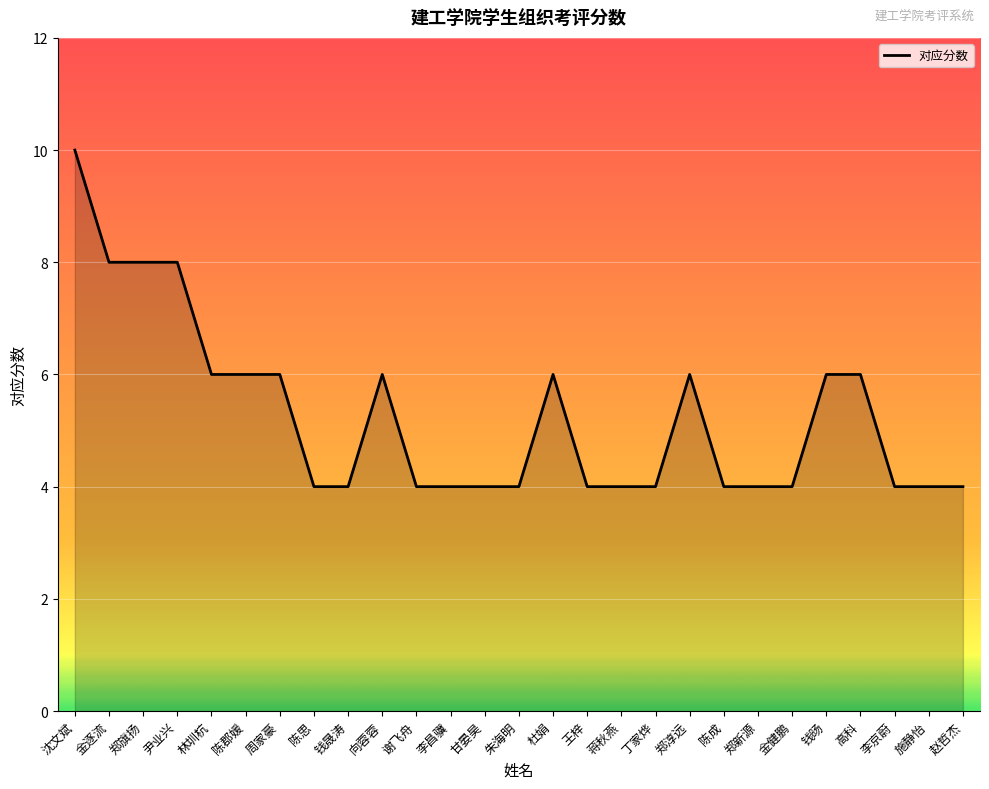

What is the approximate value at 郑淳远?

6